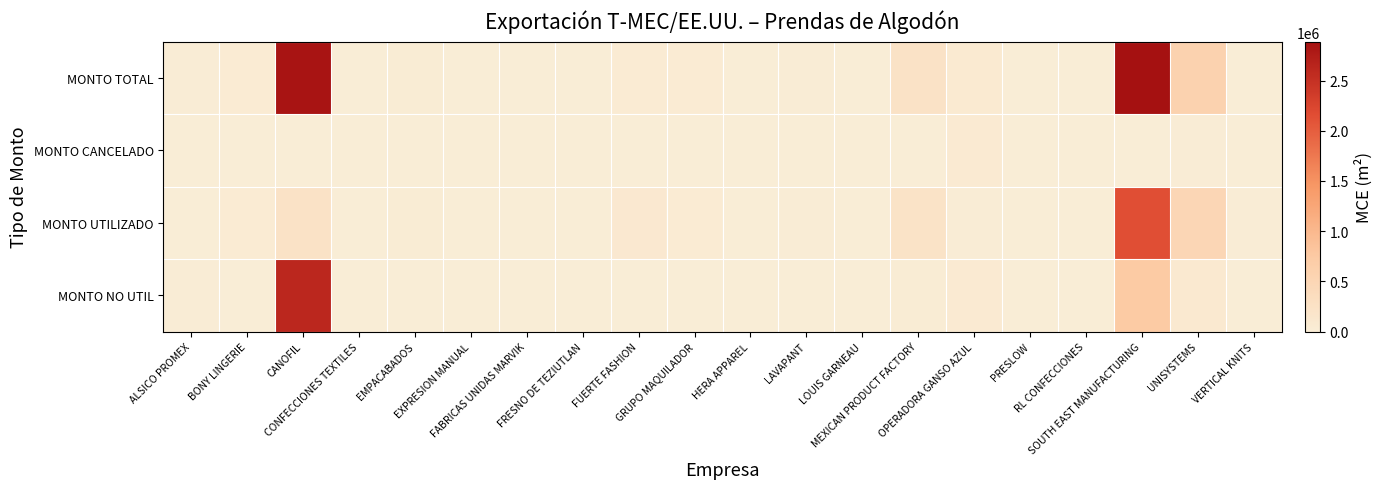

Which series has the widest spread of values?

MONTO TOTAL